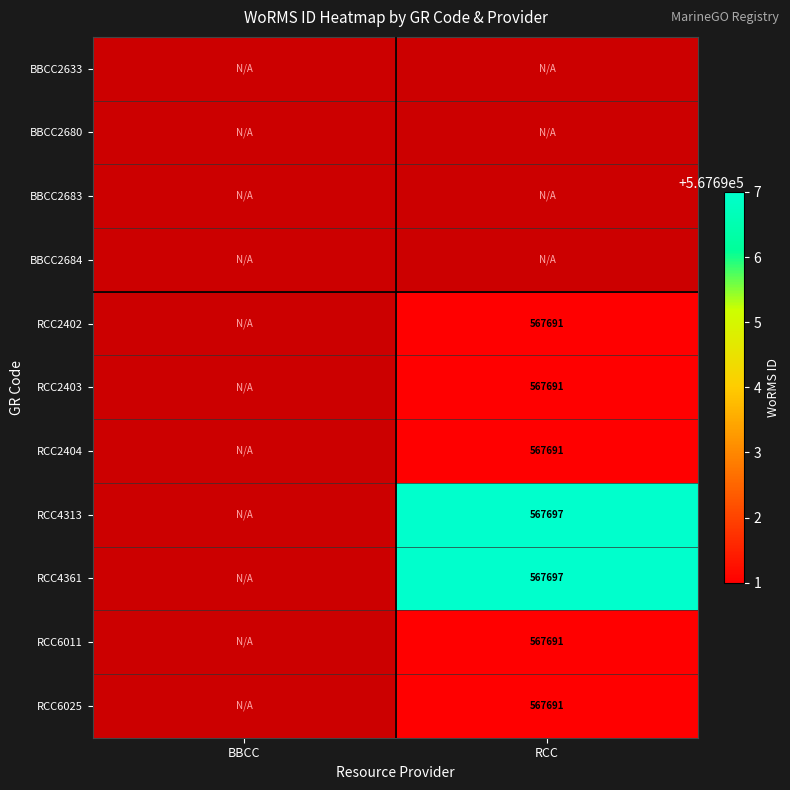

The RCC4313 series shows 567697 at RCC. True or false?

True